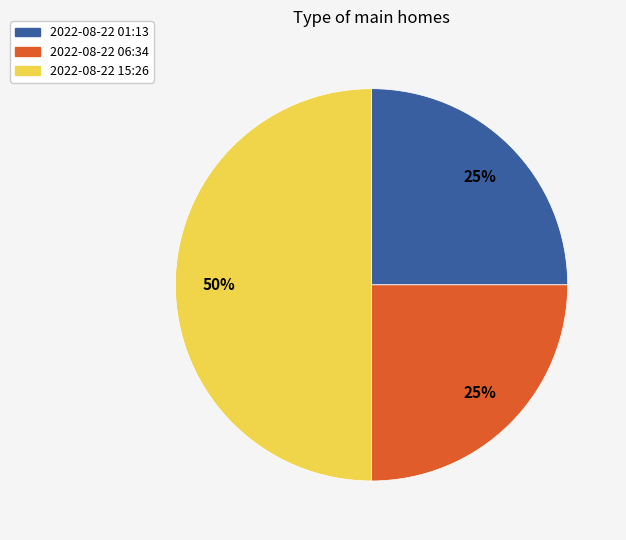

What percentage is the 2022-08-22 01:13 slice, to the nearest percent?

25%